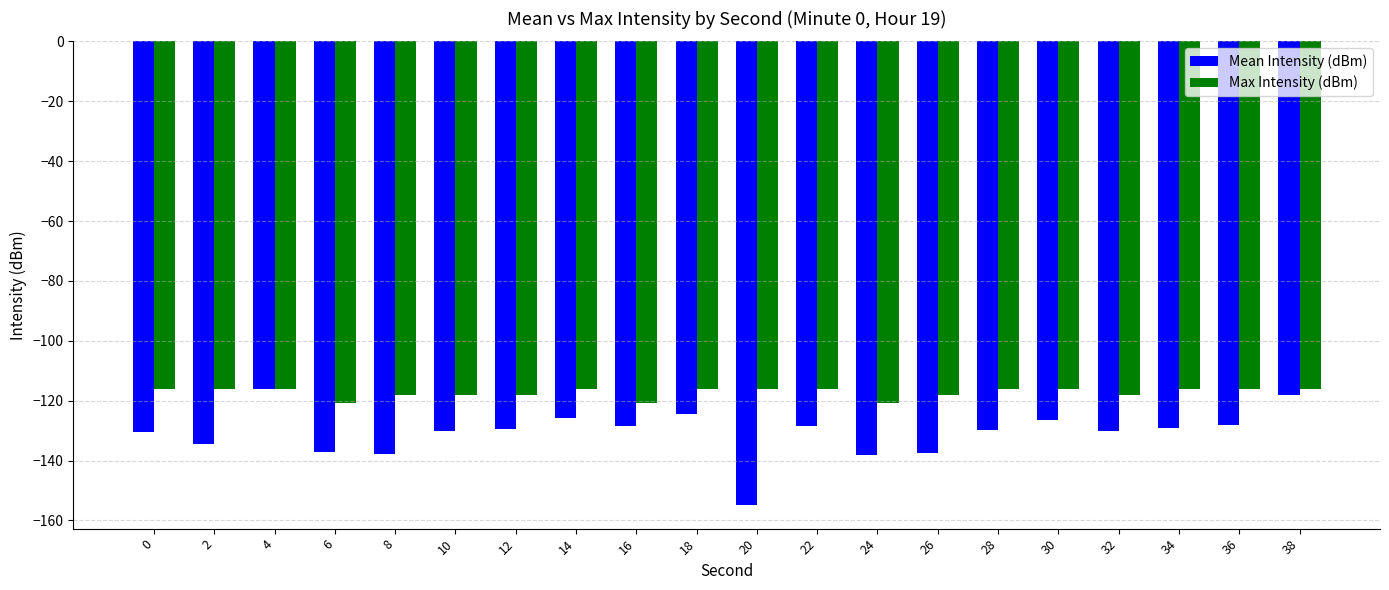

Rank the series by their average value, from lowest to highest.

Mean Intensity (dBm), Max Intensity (dBm)